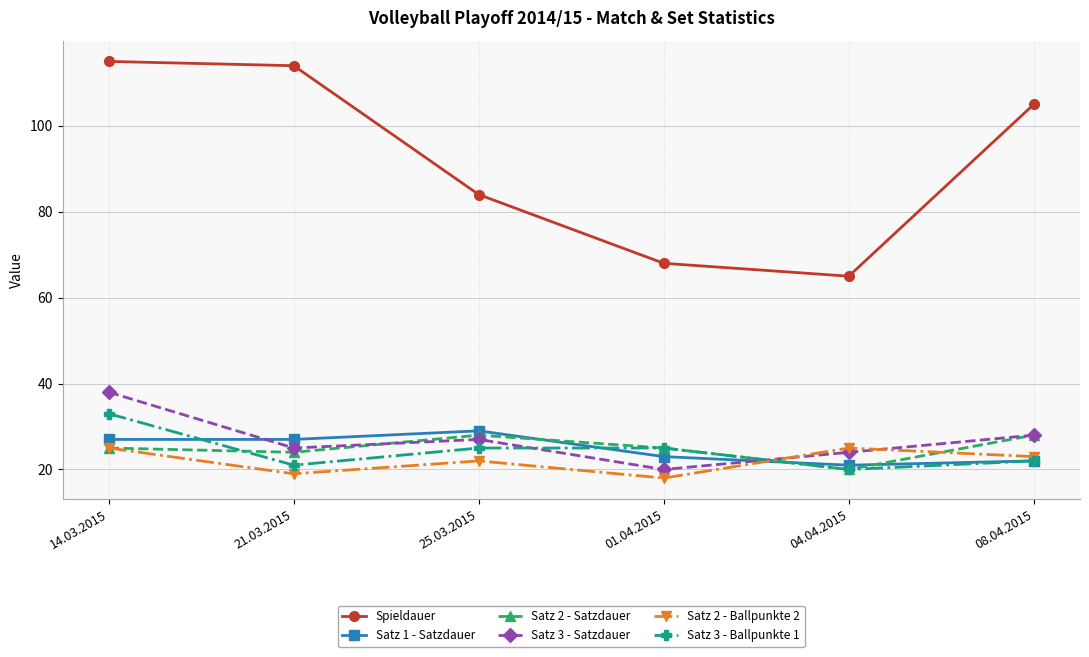

Count the number of data series in this chart.

6